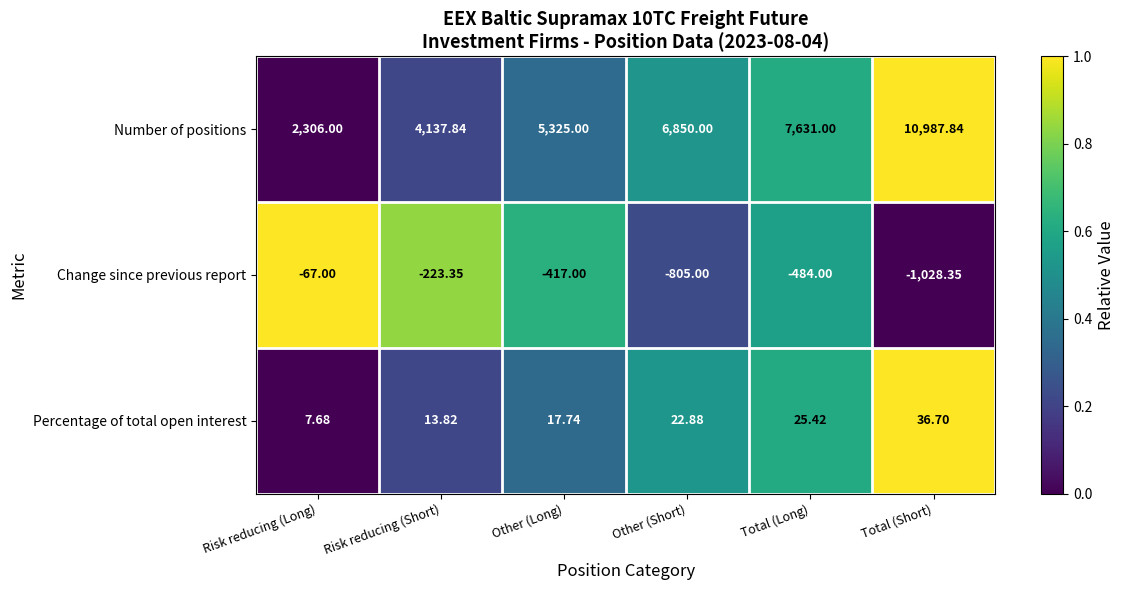

Which series changed the most between Risk reducing (Long) and Total (Short)?

Number of positions